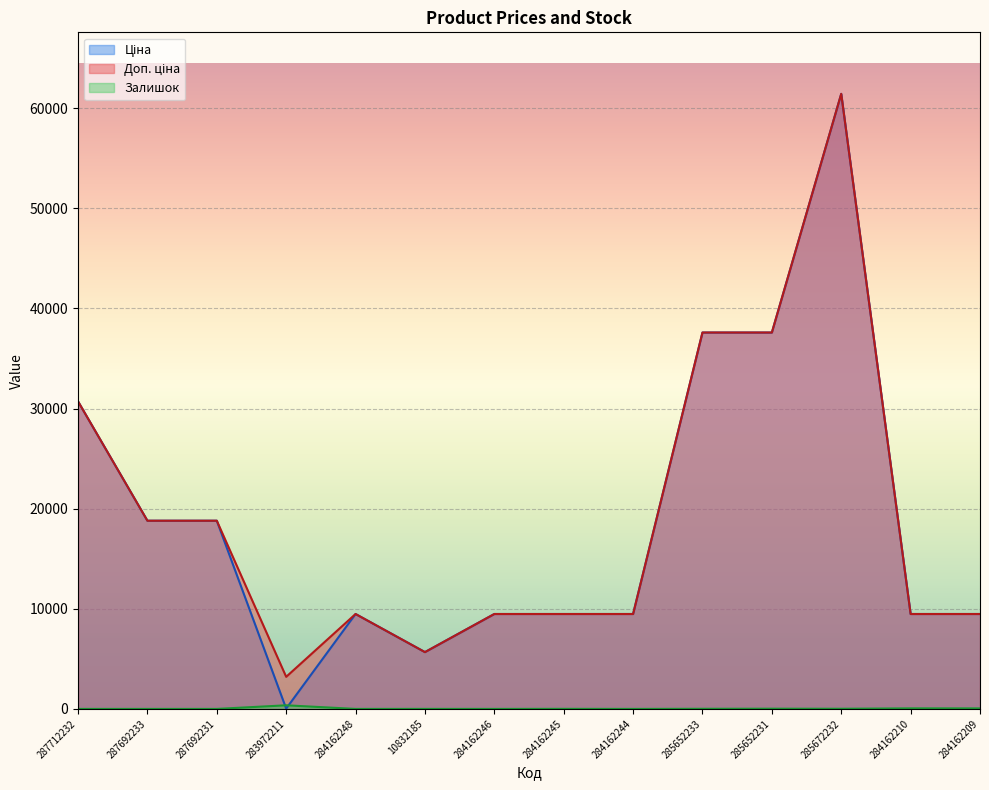

How many lines are shown in the chart?

3